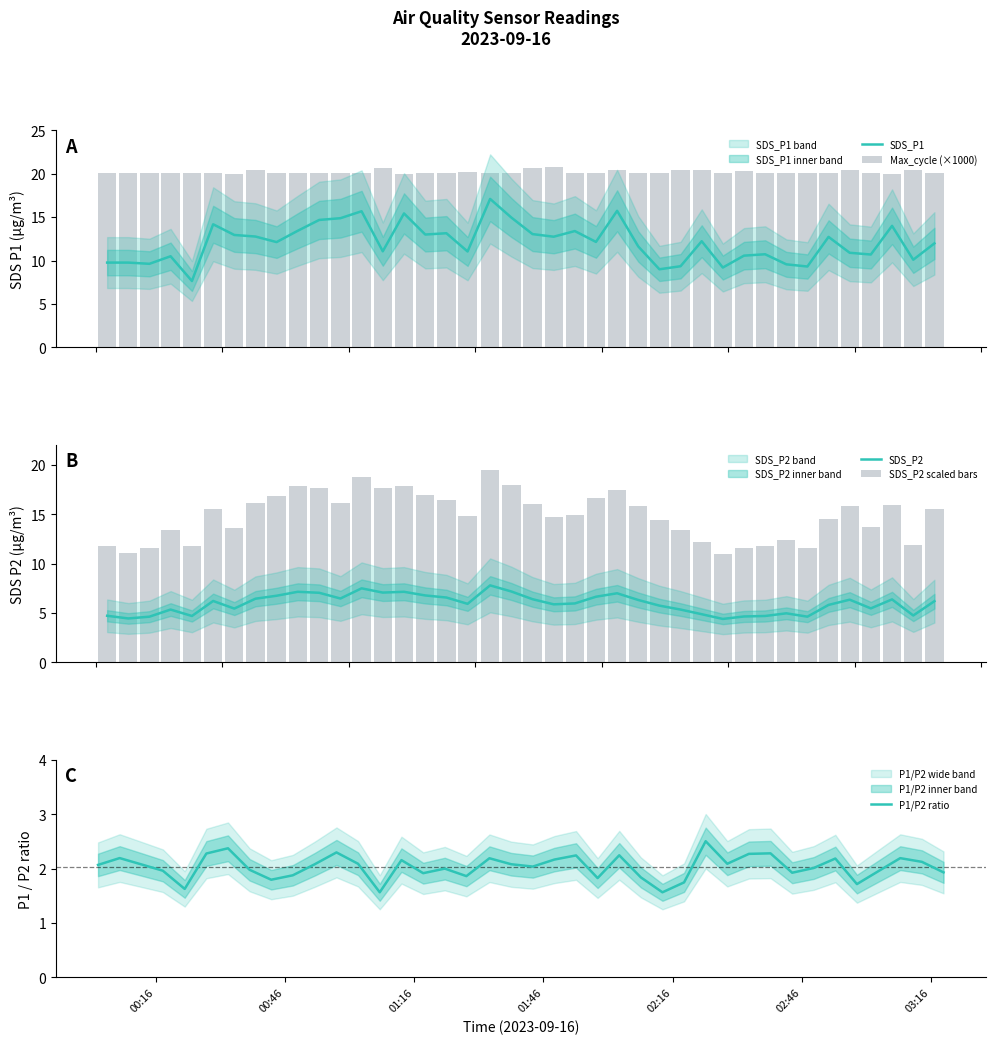

What is the maximum value for SDS_P1?

17.1